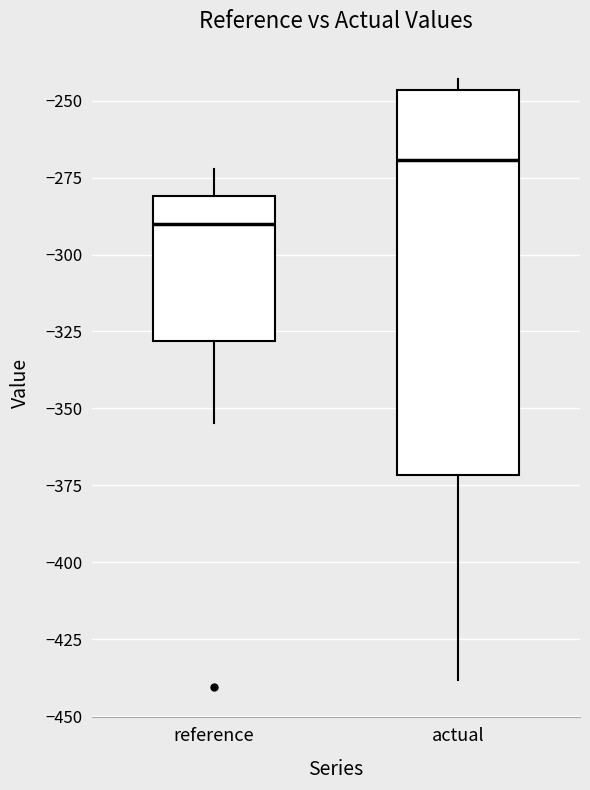

Which box has the highest median line?

actual